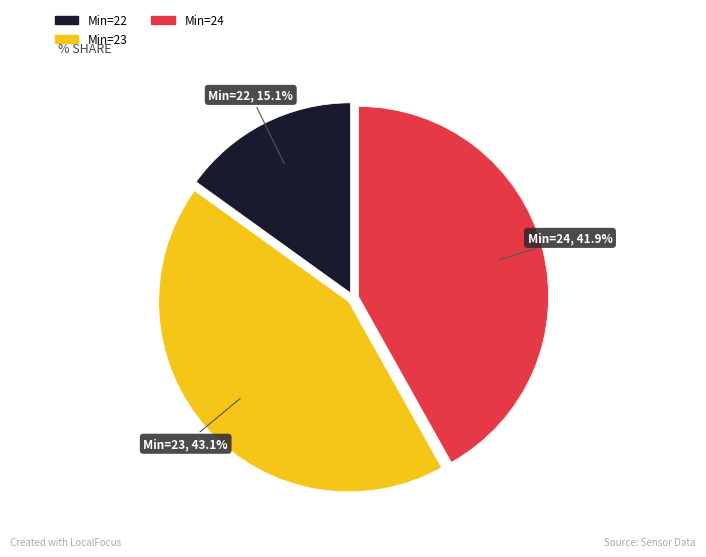

Is there a majority slice in this chart?

No